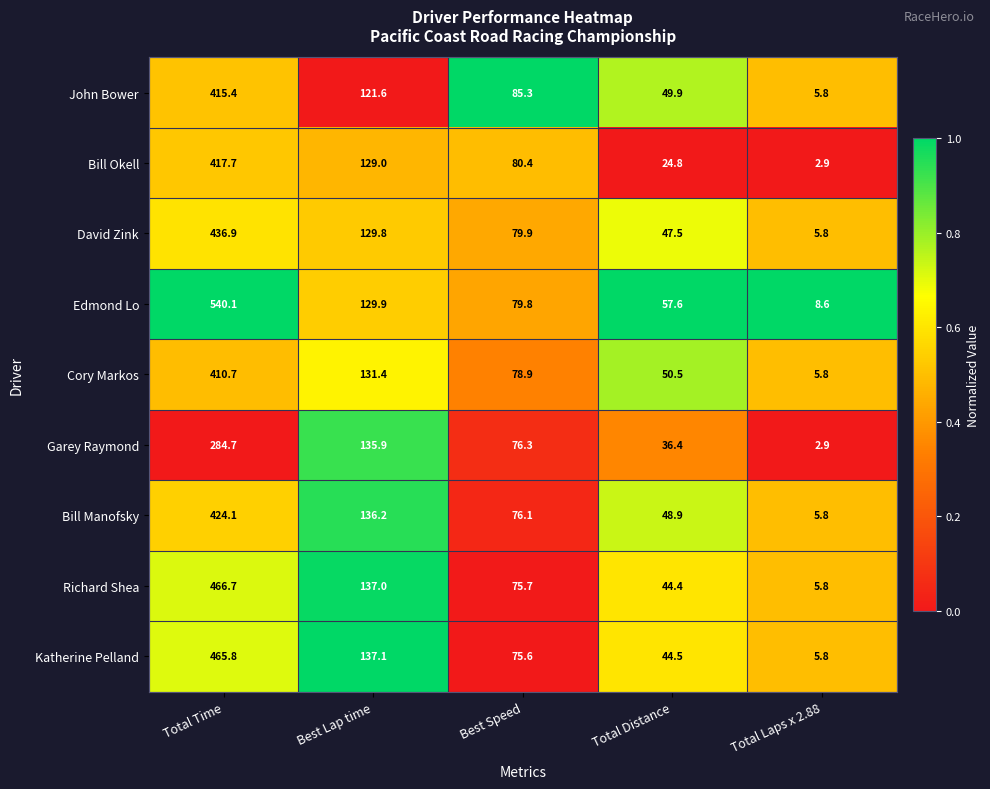

Which series has the largest range (max minus min)?

Edmond Lo